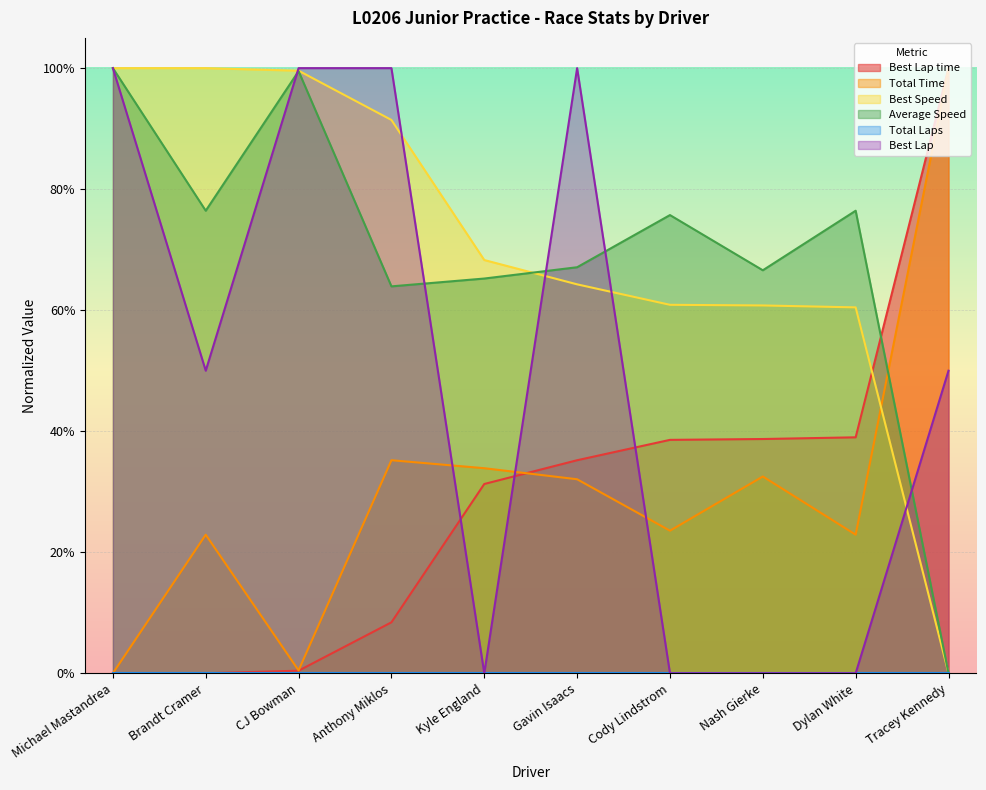

What is the difference between the second highest and minimum values in the Best Lap time series?

0.4